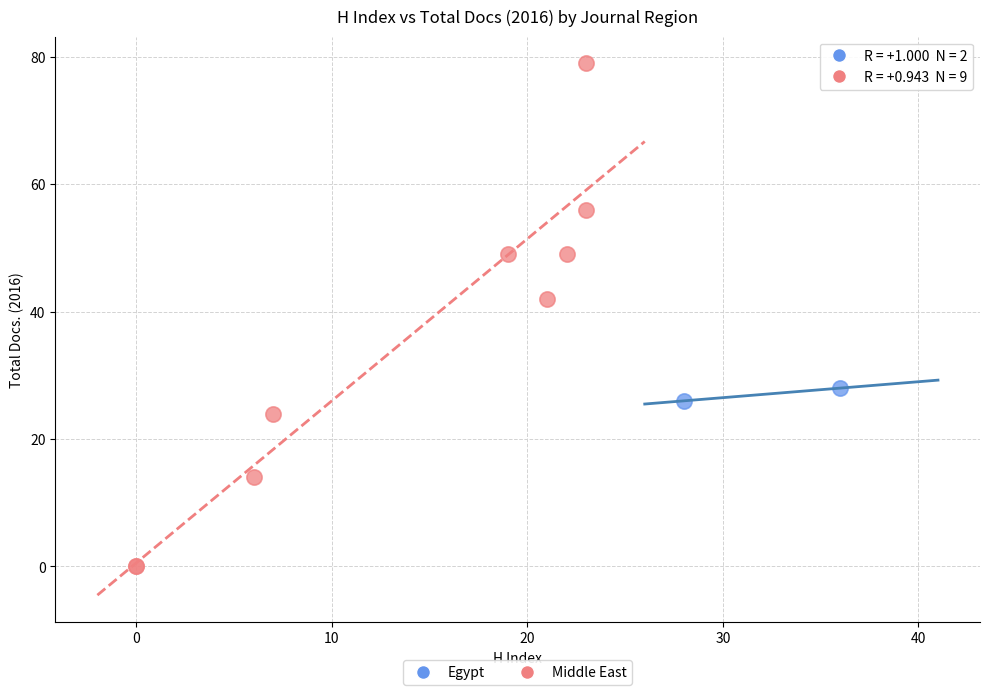

Which series reaches the maximum Y coordinate?

Middle East